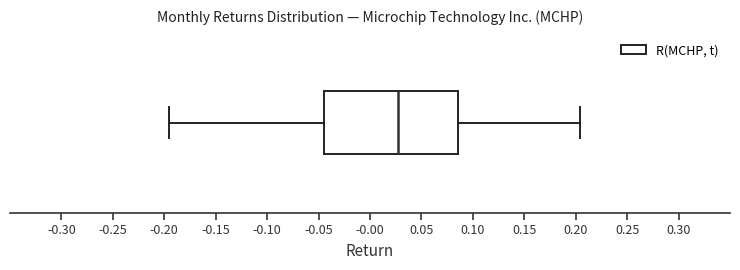

Where is the left edge of the box on the x-axis? The values are not printed on the chart, so give them approximately, as read against the axis.

-0.045